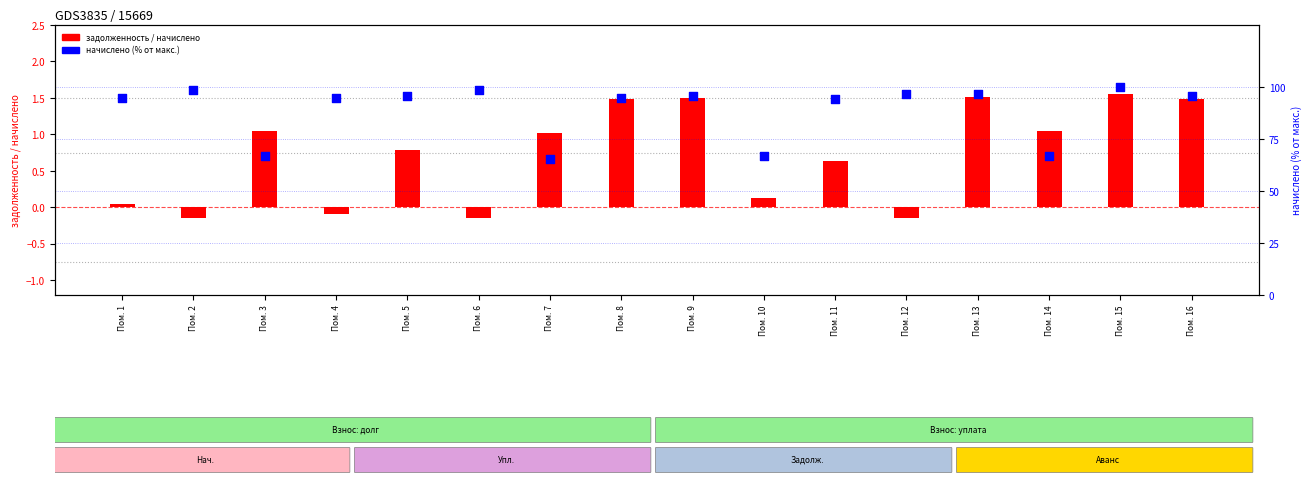

Which series has the widest spread of Y values?

начислено (% от макс.)